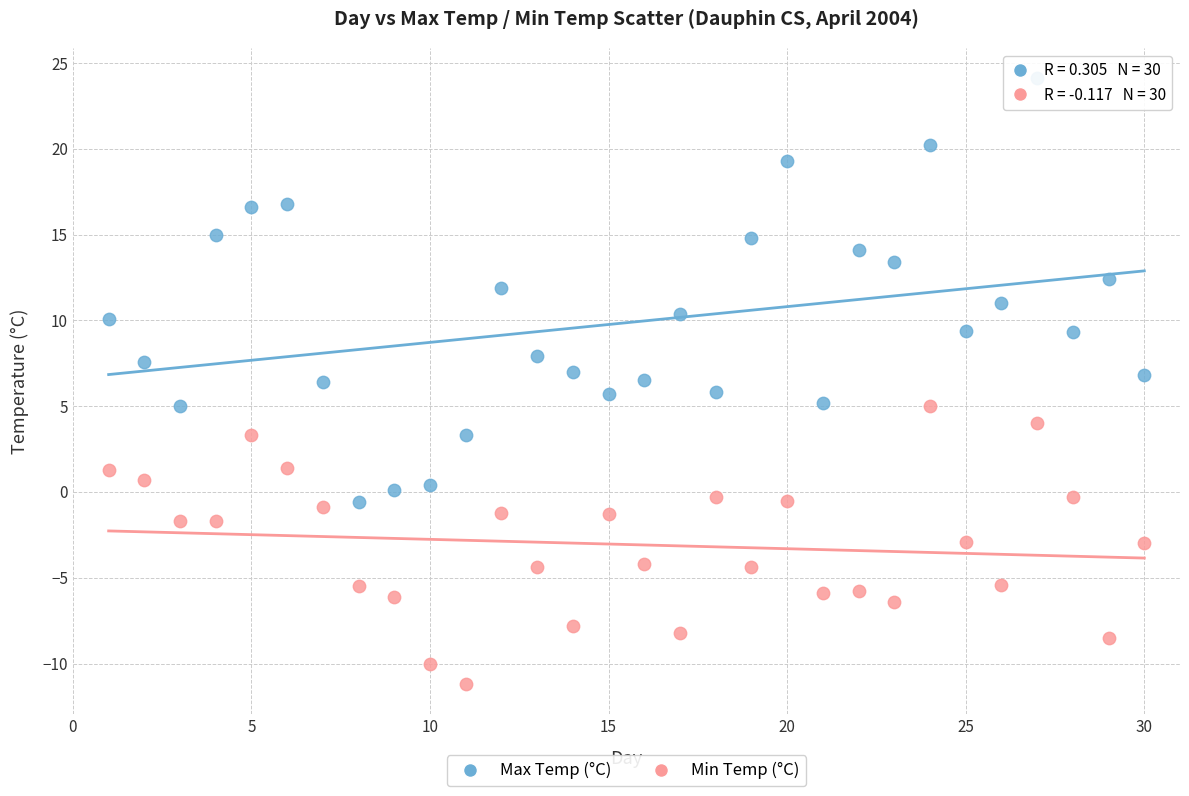

Which series has the widest spread of Y values?

Max Temp (°C)